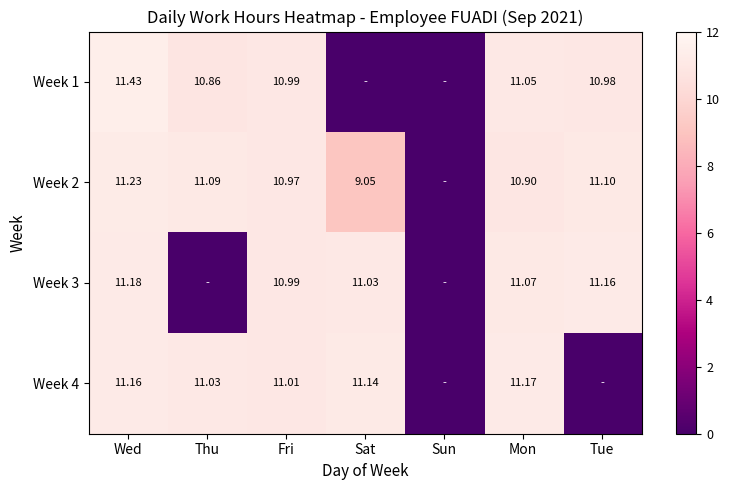

What is the difference between the highest and lowest values at Sat?

11.1